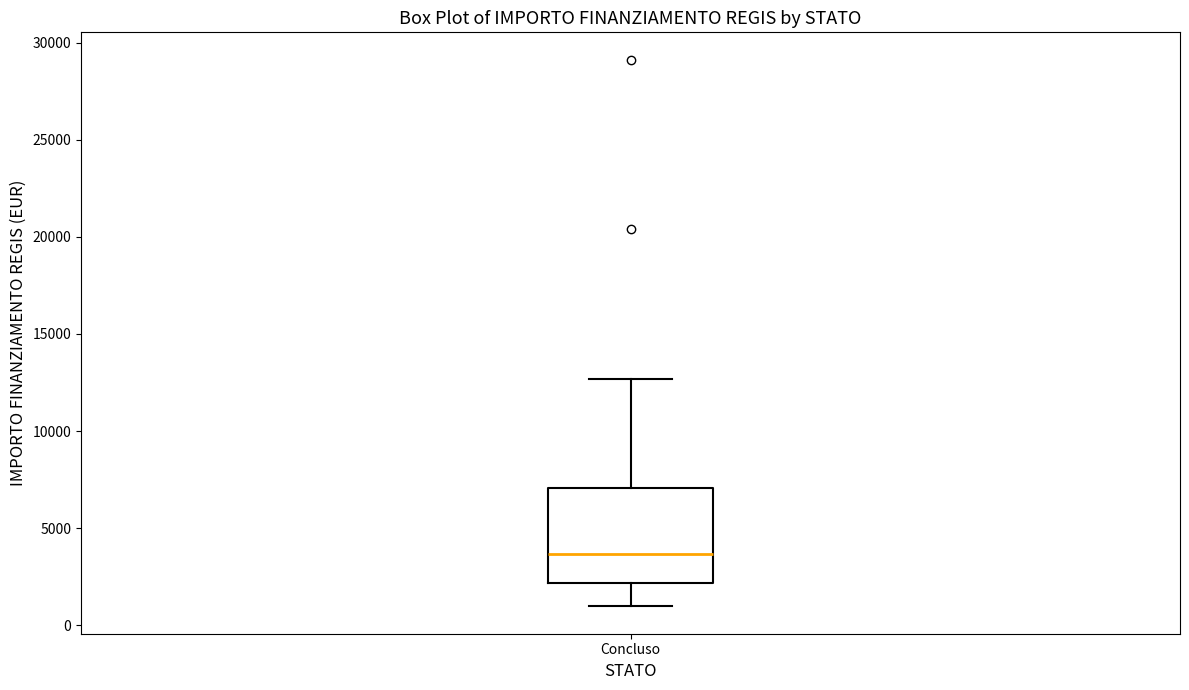

Read this box plot against the y-axis: the position of the median line, the range covered by the box, and the ends of both whiskers. The values are not printed on the chart, so give them approximately, as read against the axis.

median 3500, box 2000 to 7000, whiskers 1000 to 12500